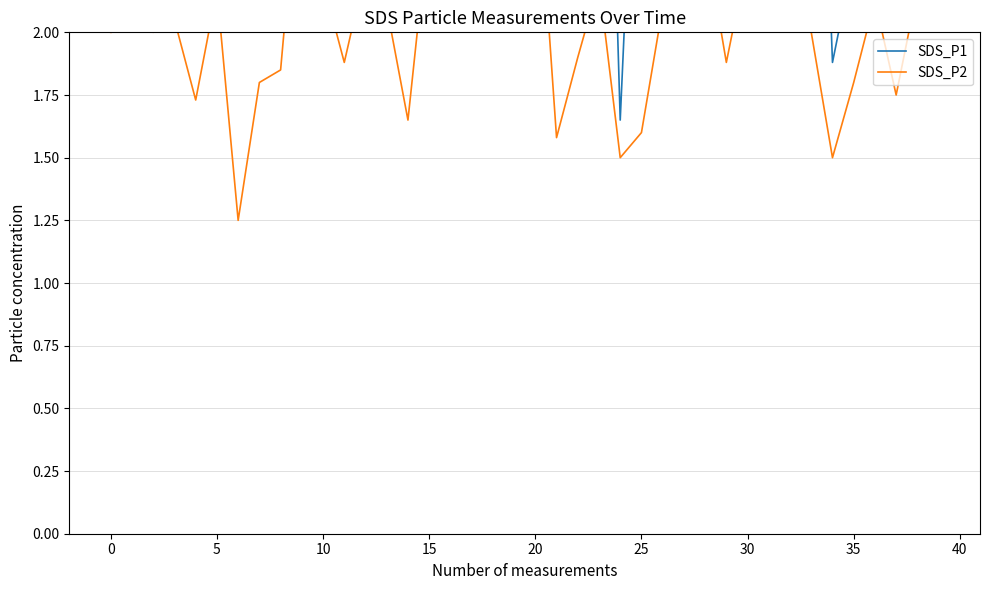

Count the number of categories in the chart.

40